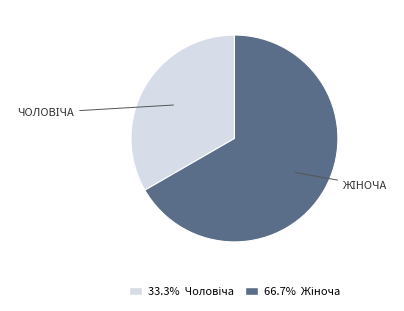

Is there any slice that represents more than half of the pie?

Yes